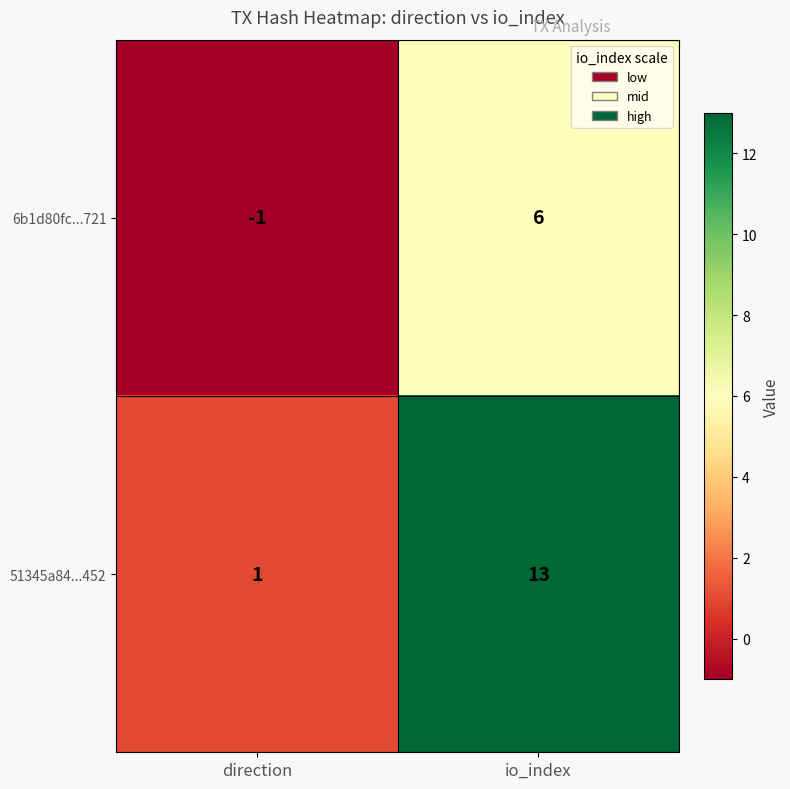

Rank the series by their average value, from lowest to highest.

6b1d80fc...721, 51345a84...452